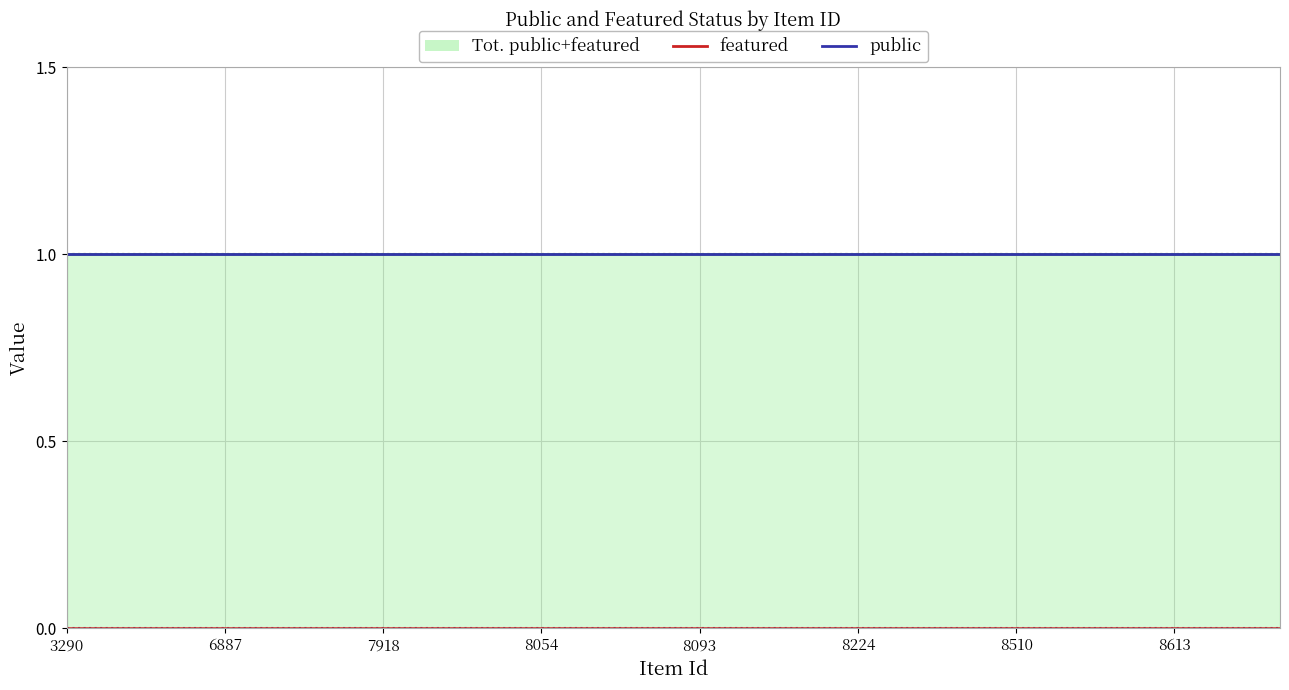

At how many categories does at least one series exceed 0?

24